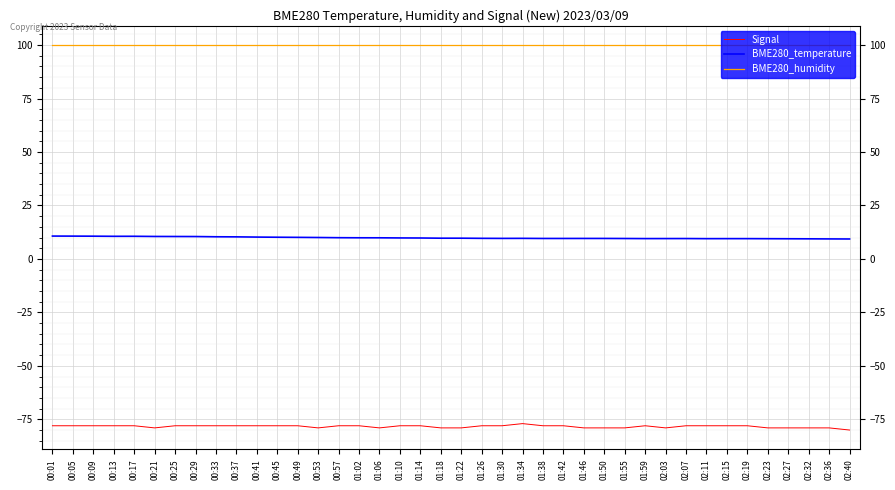

What is the sum of all BME280_temperature values?

395.2